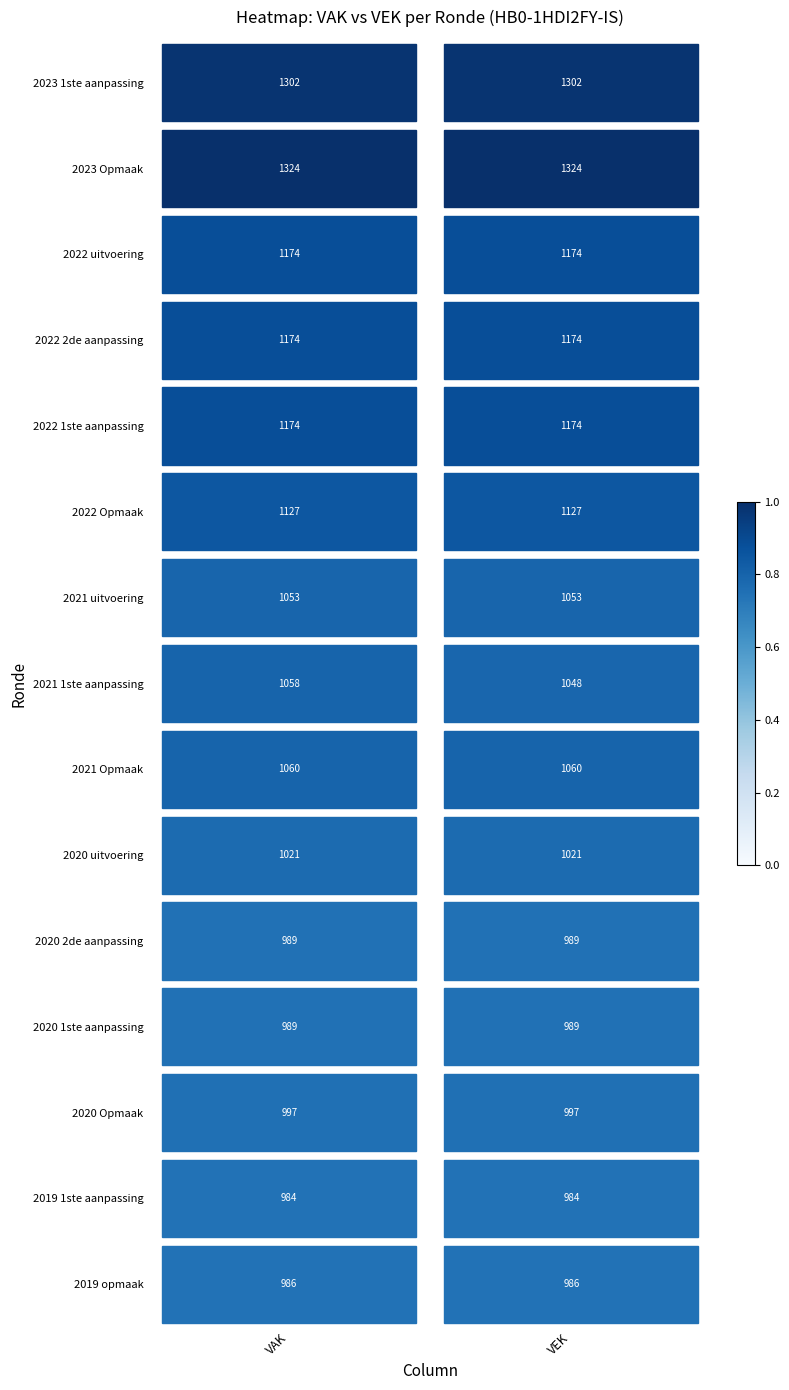

The value of 2022 1ste aanpassing at VEK is 0.9. True or false?

True